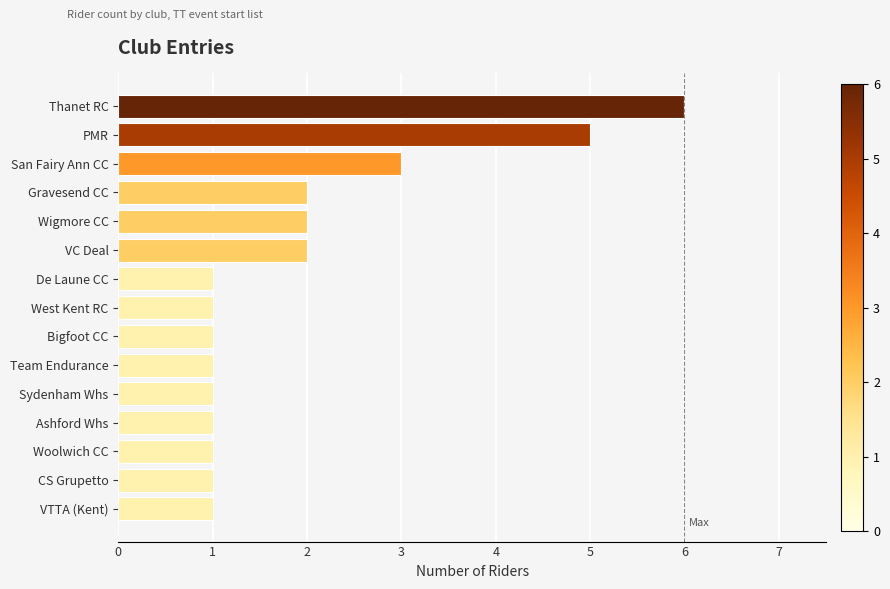

What is the difference between the maximum and minimum values?

5